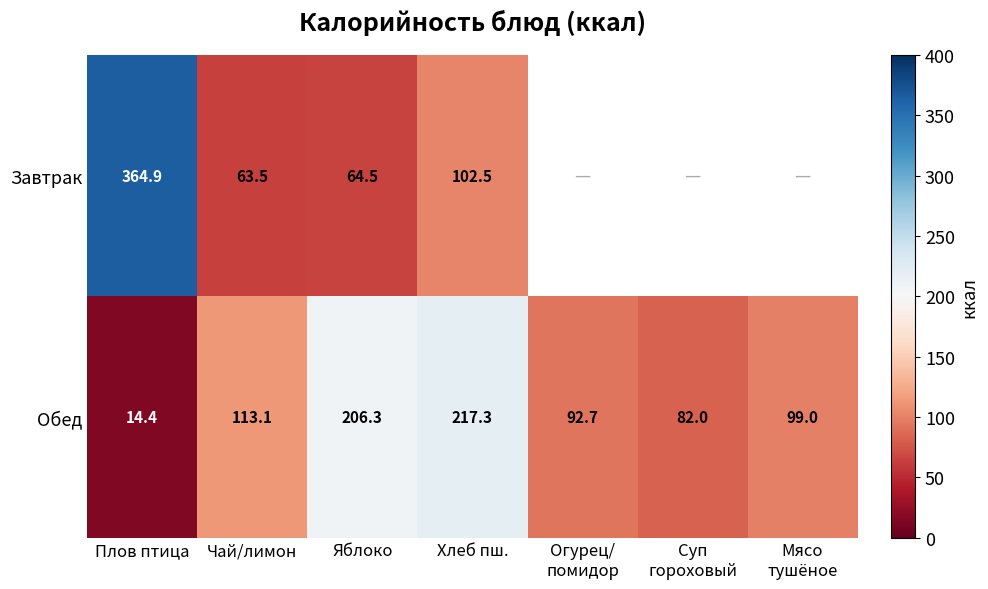

True or false: Обед has a value of 46.5 at Чай/лимон.

False